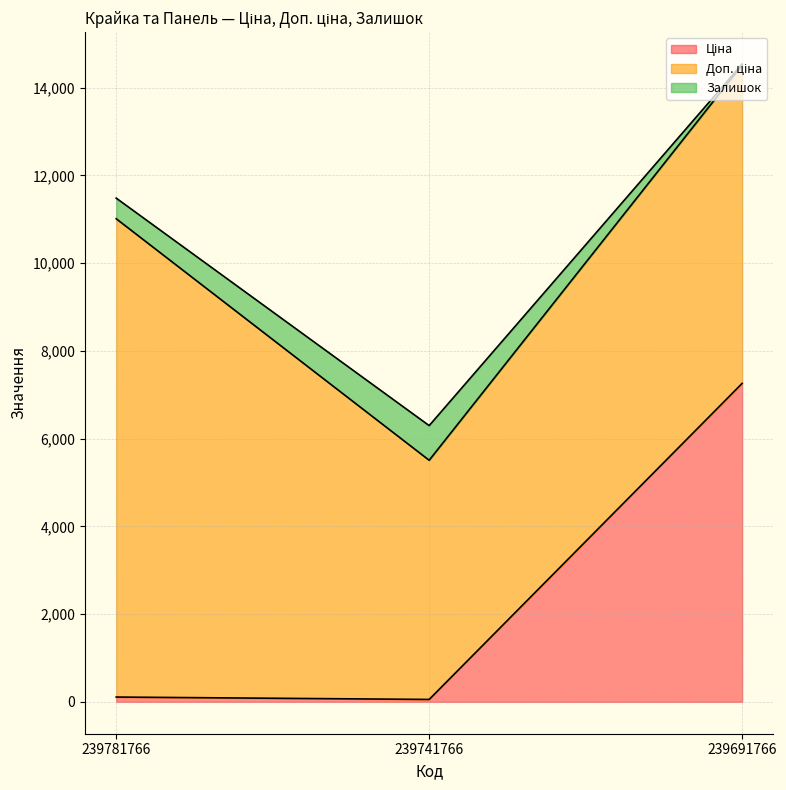

At which category is the sum across all series the highest?

239691766